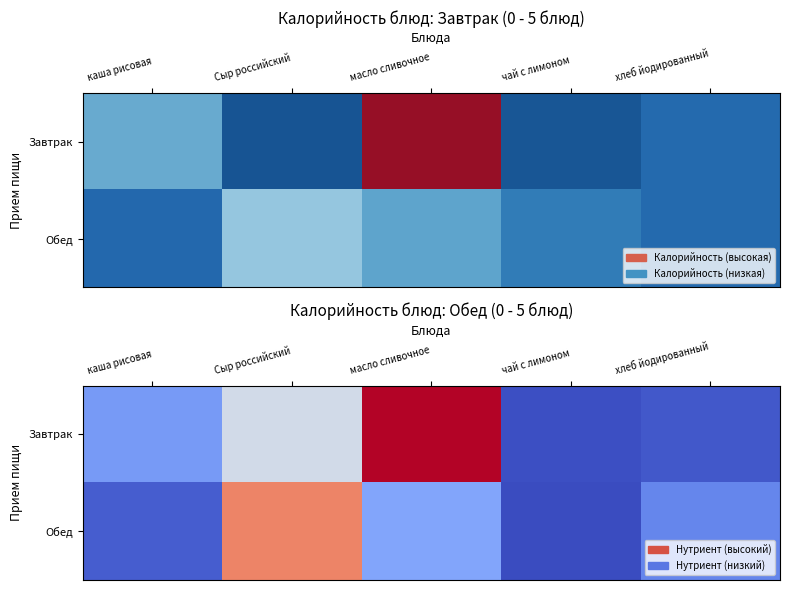

Which label corresponds to the smallest value in the chart?

чай с лимоном